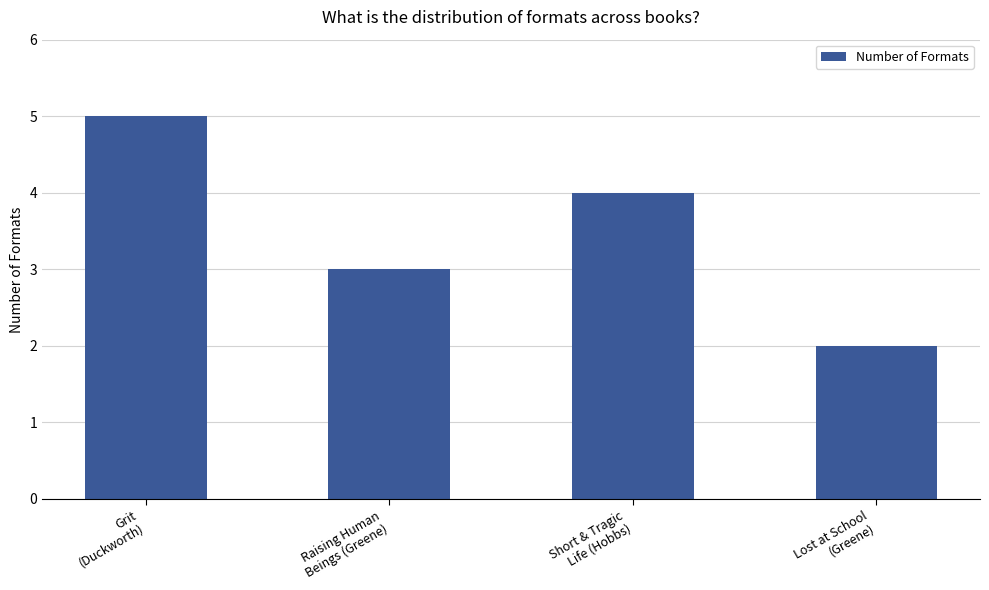

What is the average value?

4